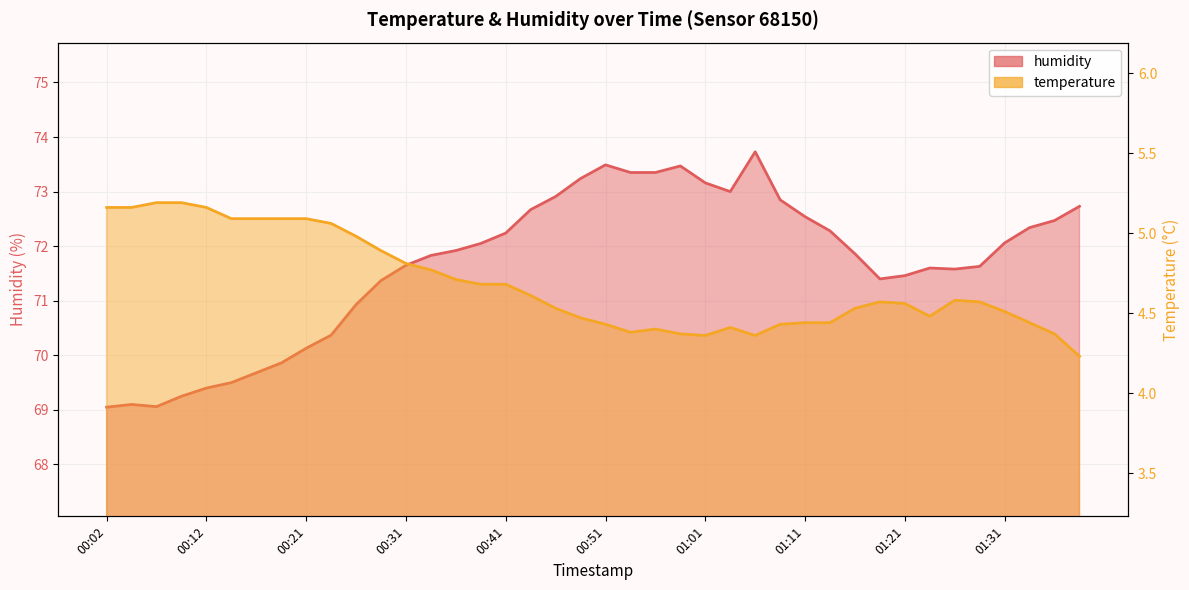

At how many categories does at least one series exceed 36?

40